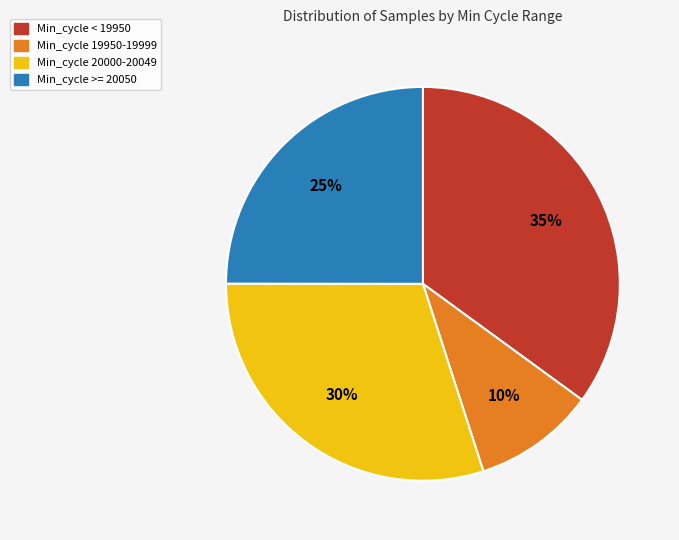

To the nearest percent, what is the average slice percentage?

25%